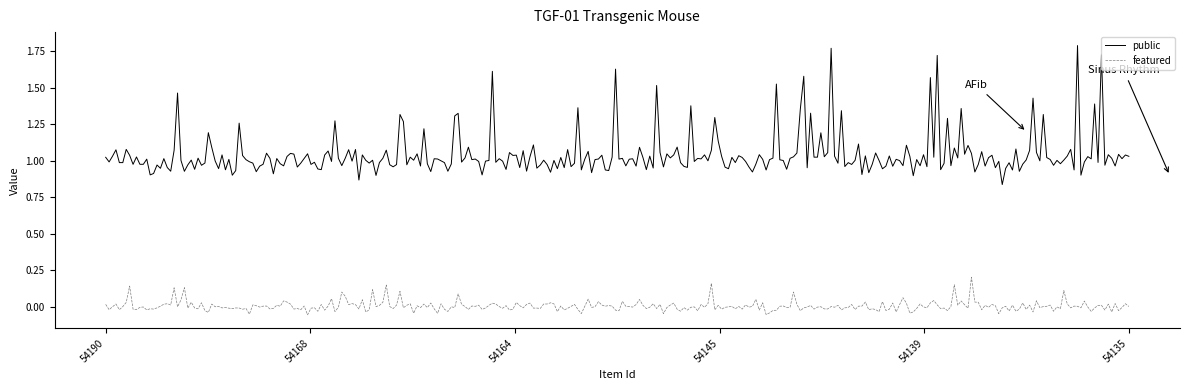

True or false: featured and public intersect in this chart.

False